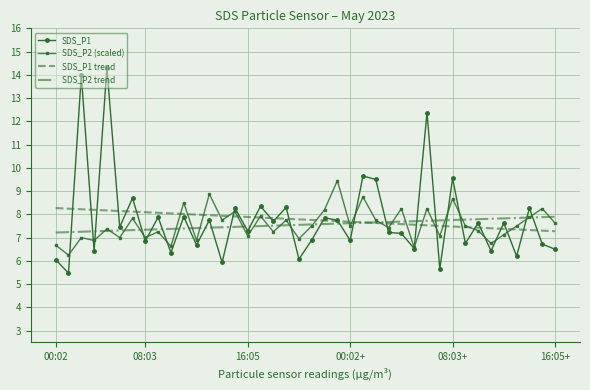

What is the minimum value for SDS_P2 trend?

7.2